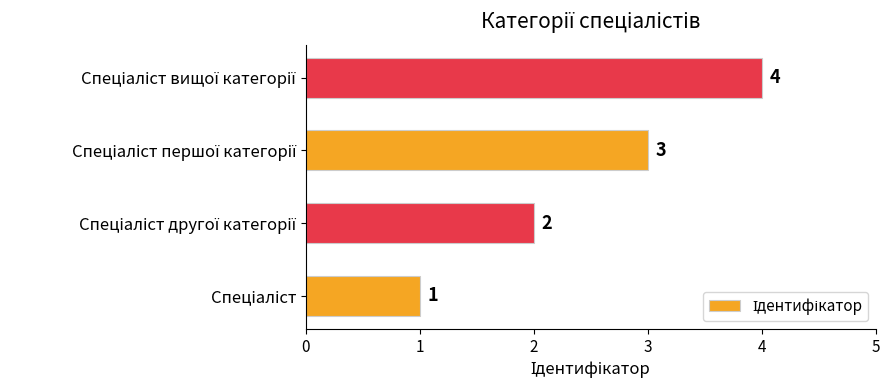

What is the sum of all values?

10